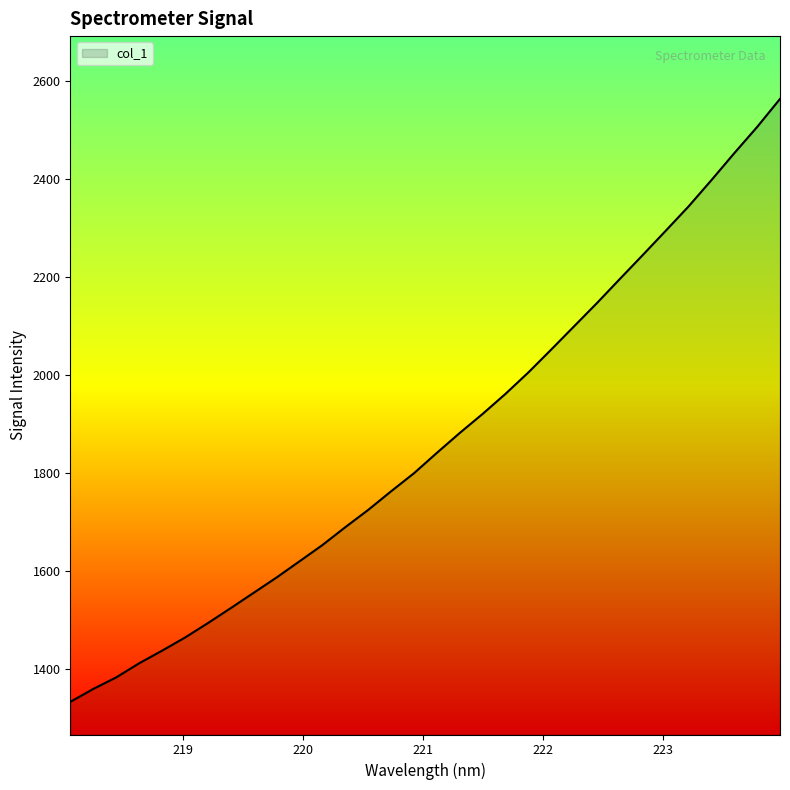

What is the difference between the maximum and minimum values?

1230.4